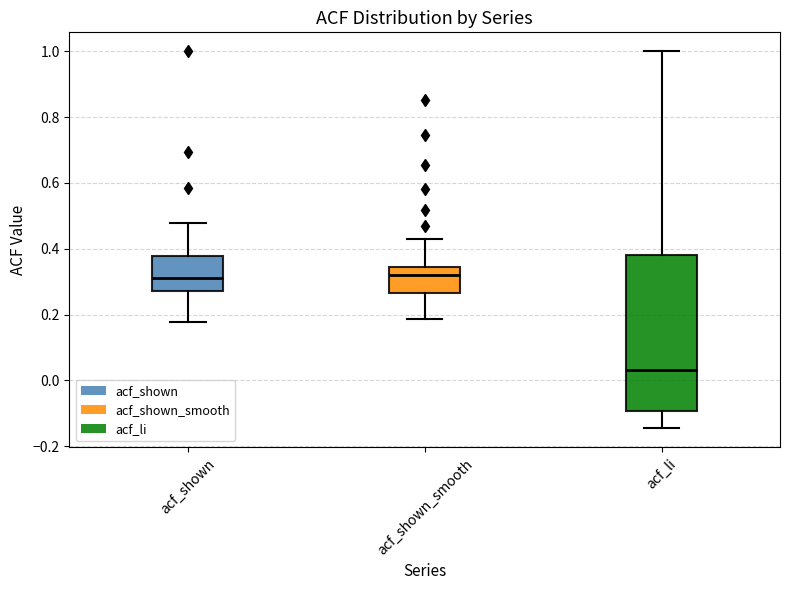

Reading left to right, read every box against the y-axis: the position of its median line, the range the box covers, and the ends of its whiskers. The values are not printed on the chart, so give them approximately, as read against the axis.

acf_shown: median 0.32, box 0.28 to 0.38, whiskers 0.18 to 0.48
acf_shown_smooth: median 0.32, box 0.26 to 0.34, whiskers 0.18 to 0.42
acf_li: median 0.04, box -0.10 to 0.38, whiskers -0.14 to 1.00